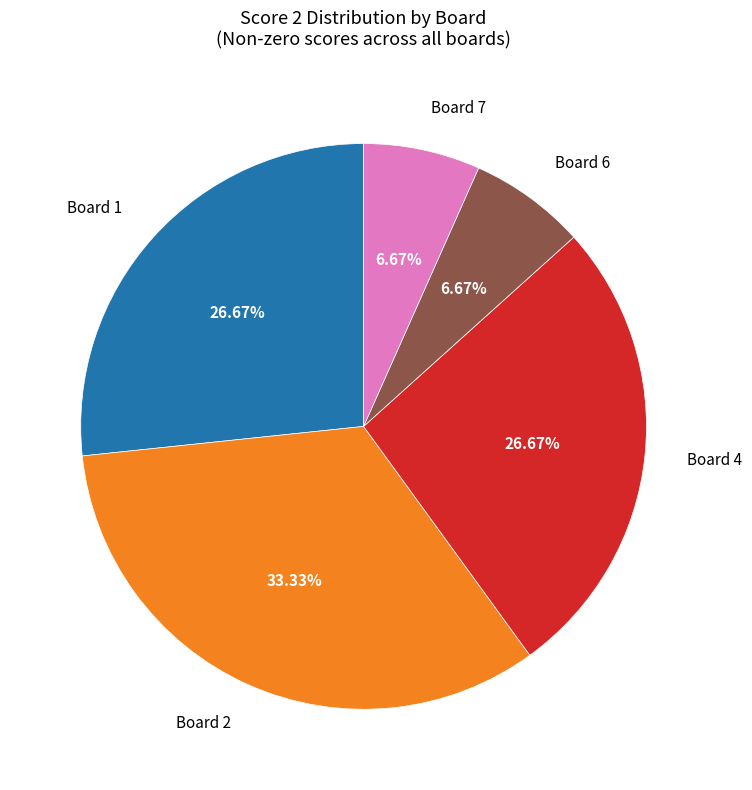

Does Board 1 represent more than half of the total?

No